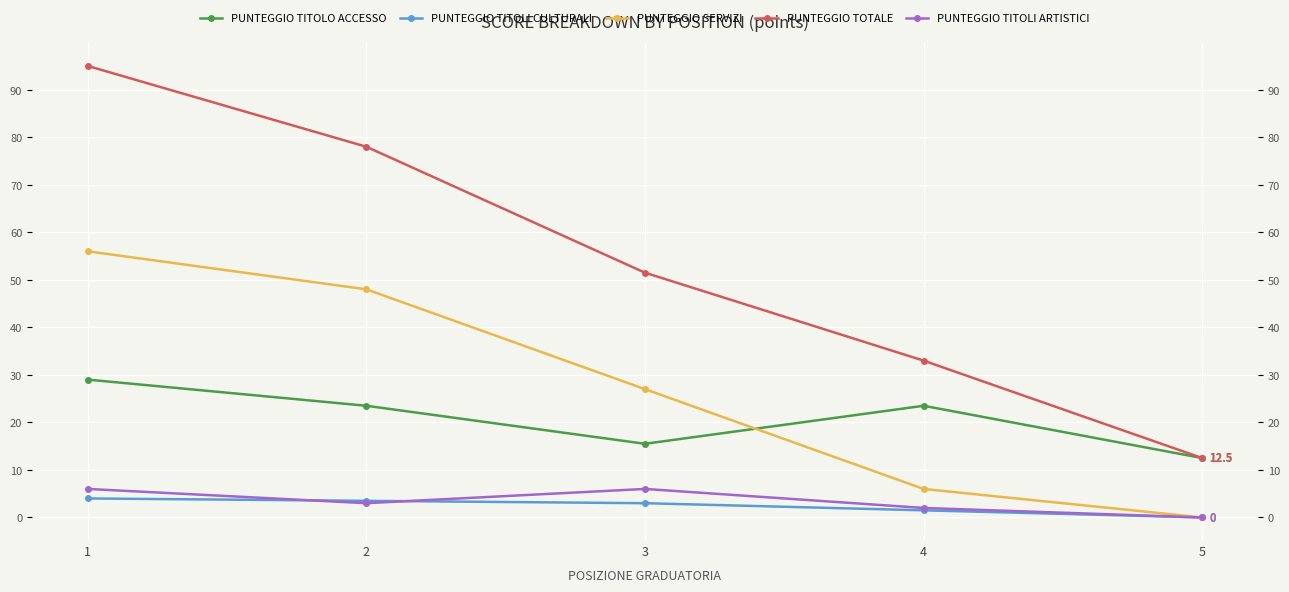

What is the average value of the PUNTEGGIO SERVIZI series?

27.4